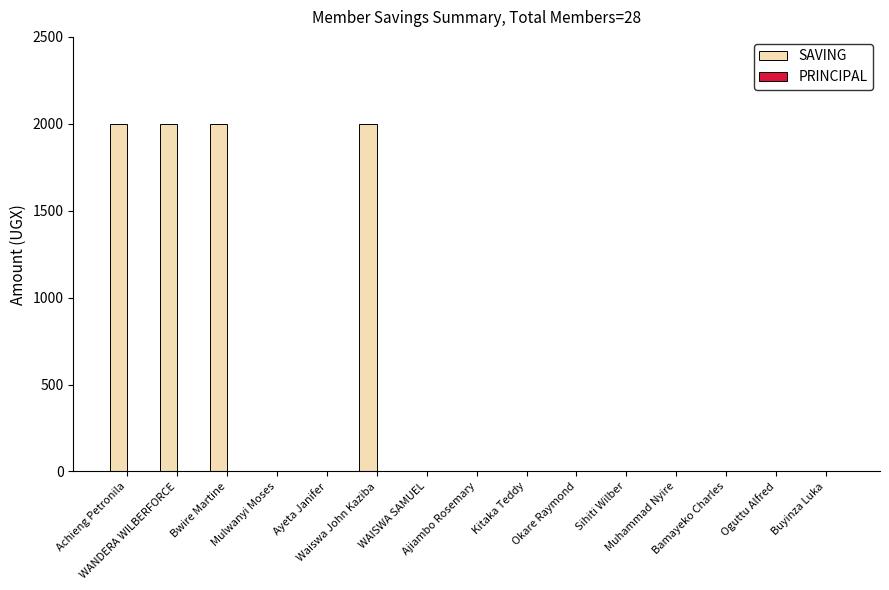

What is the greatest value displayed?

2000